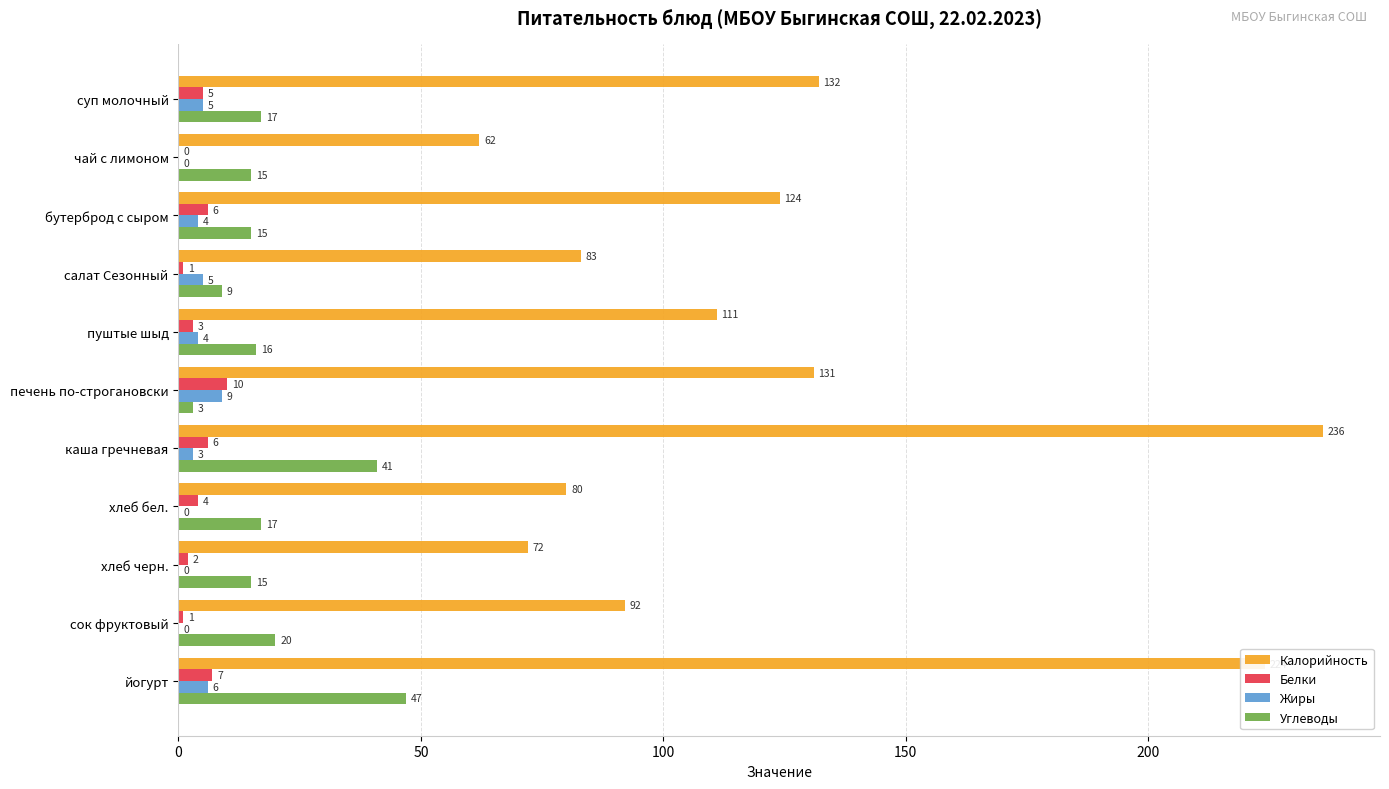

How many Жиры values are between 0 and 5?

9